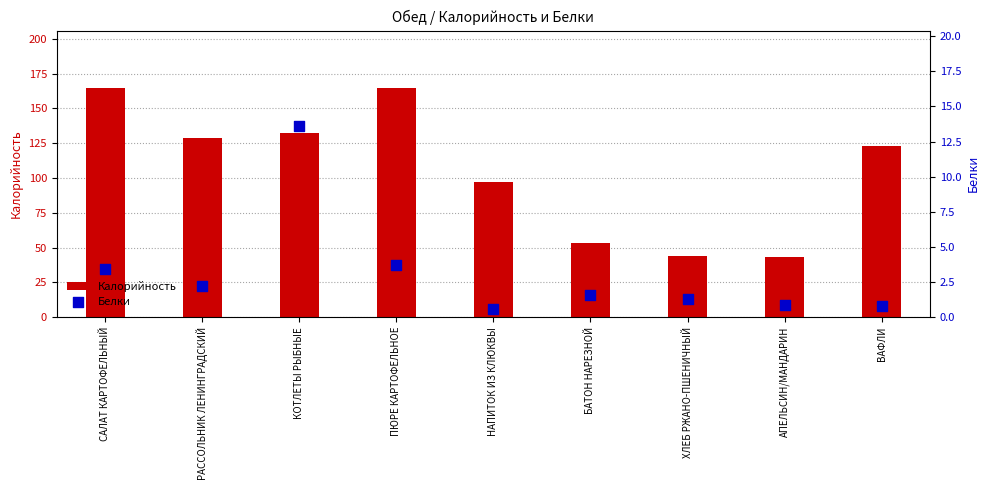

Which series contains the lowest Y value?

Белки